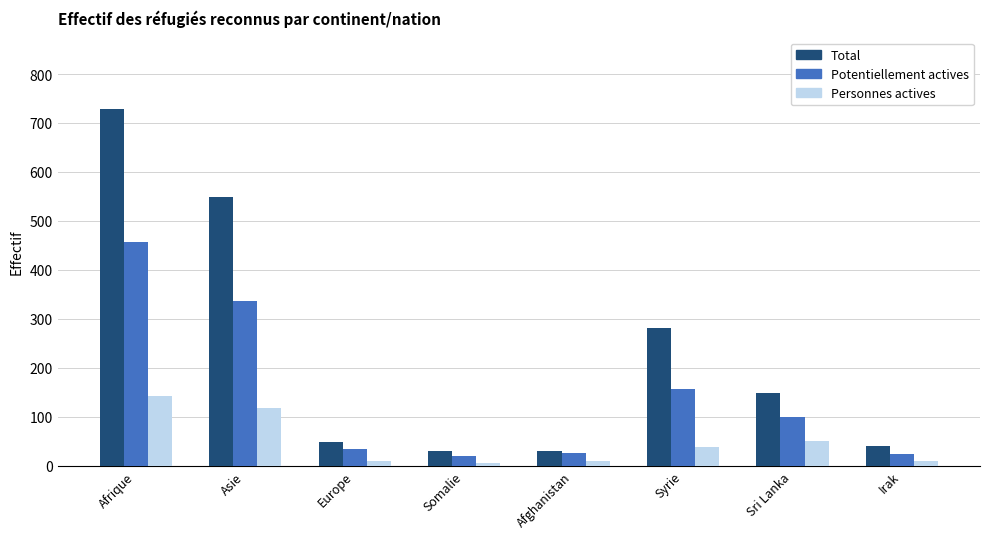

The value of Personnes actives at Somalie is 5. True or false?

True